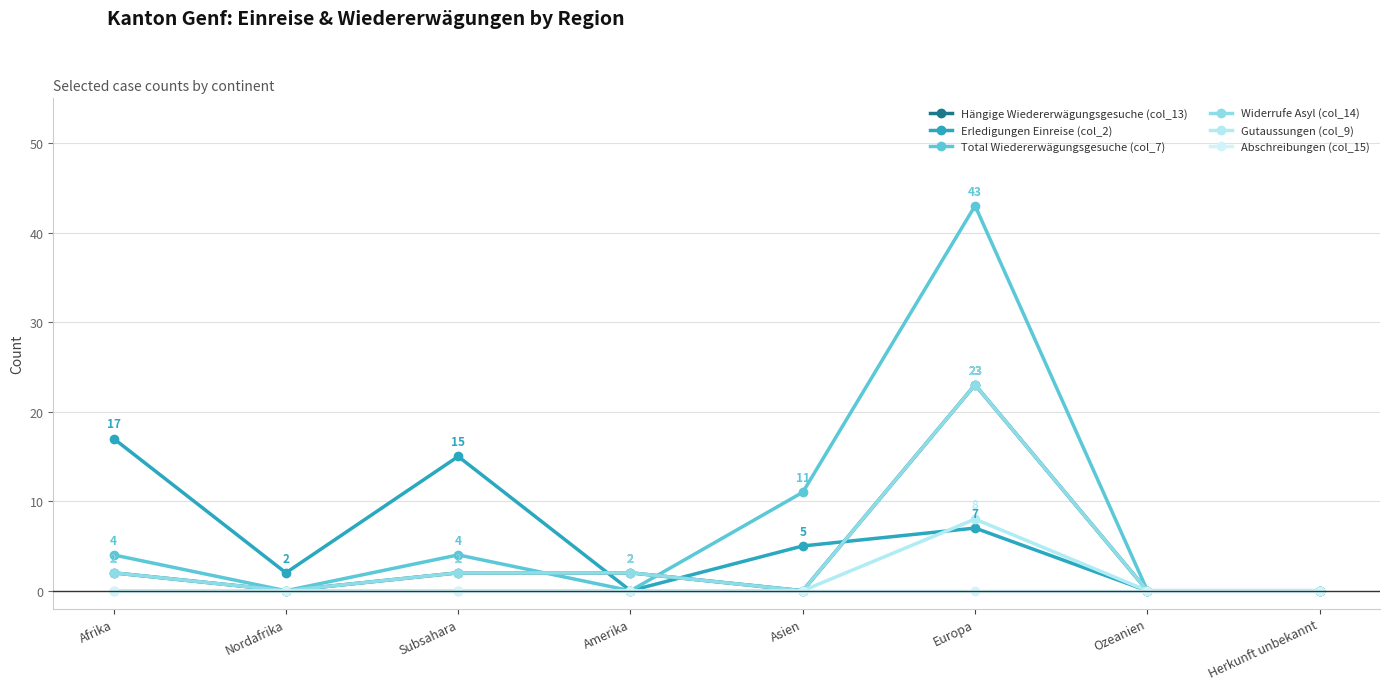

At which category does Total Wiedererwägungsgesuche (col_7) reach its first local valley?

Nordafrika